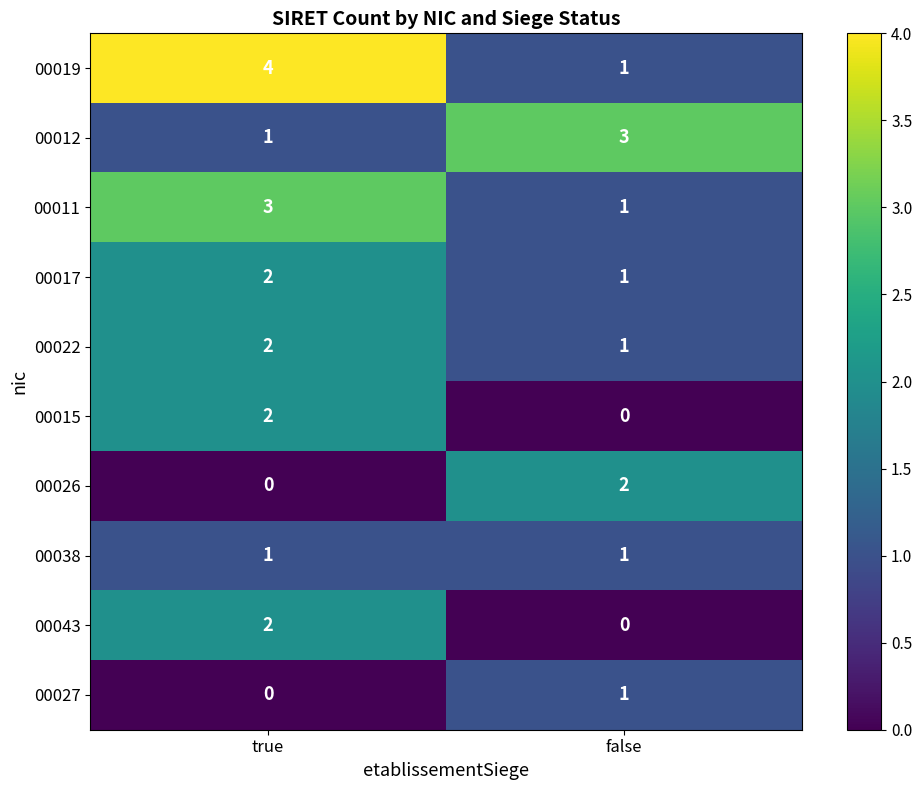

True or false: 00026 has a value of 2 at false.

True